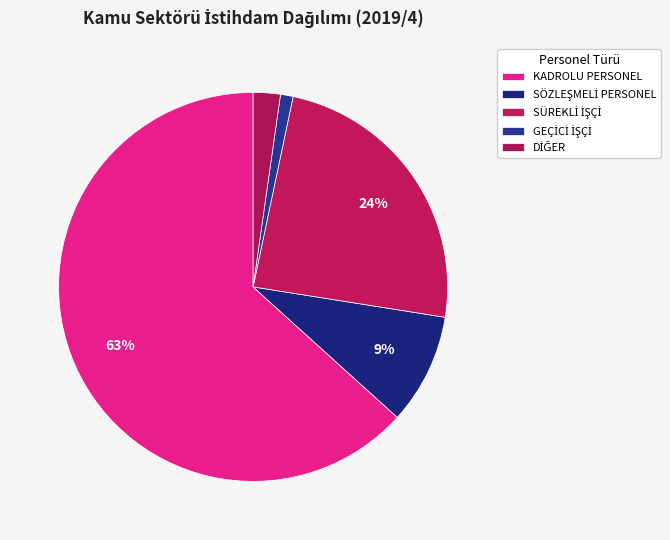

Count the number of slices in the pie.

5